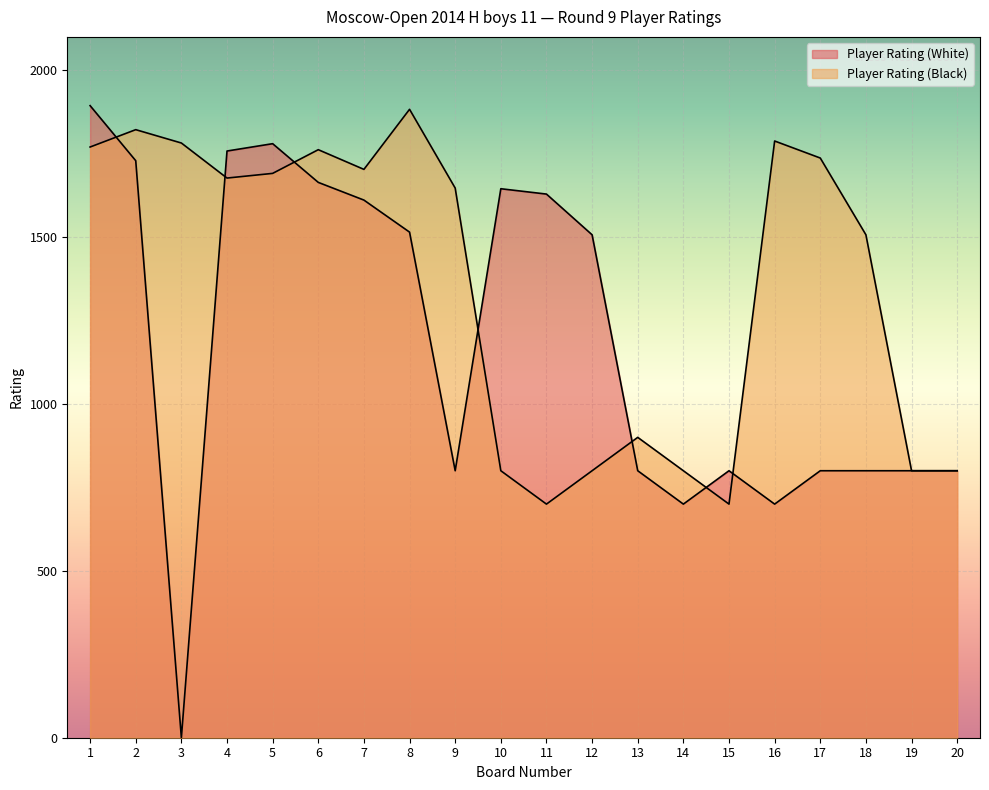

Which category has the highest value across all series?

1